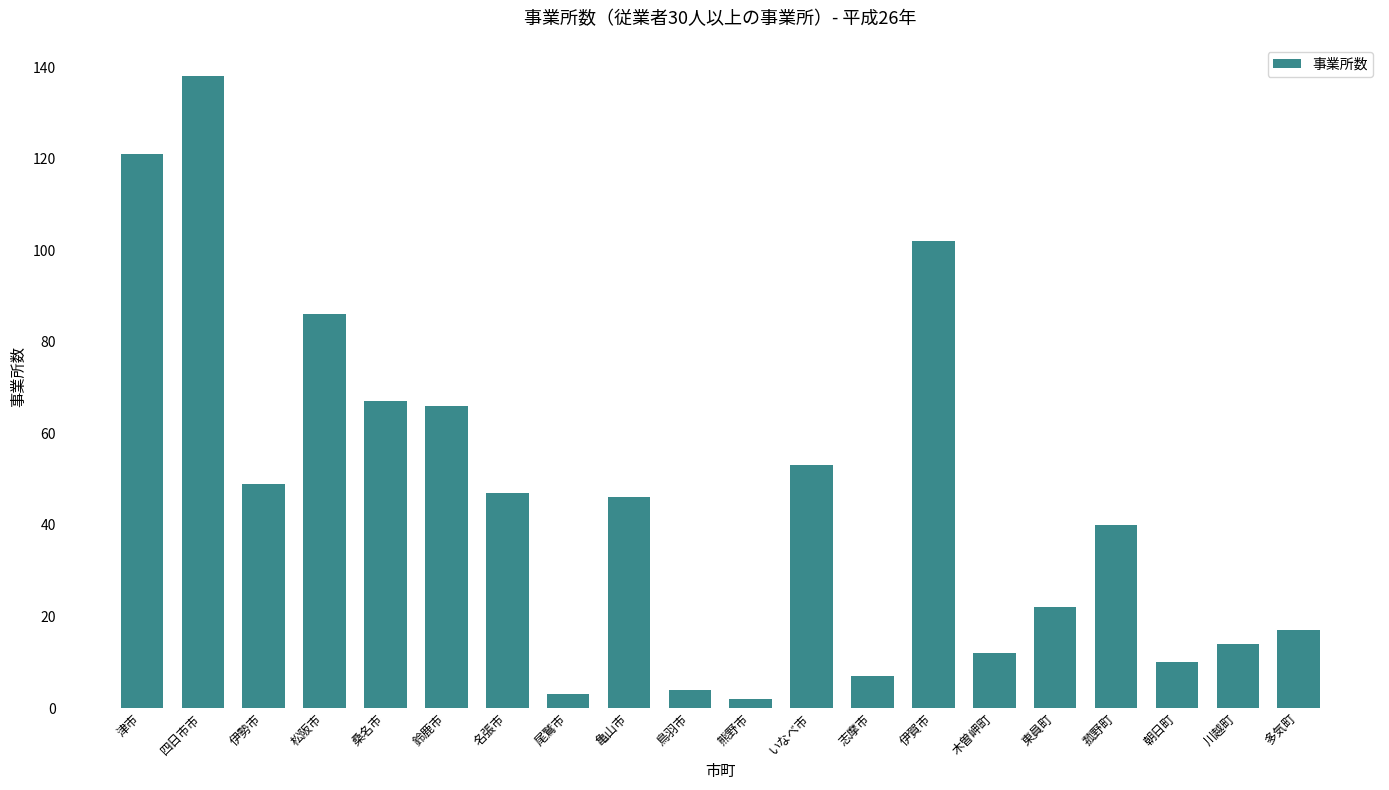

What is the maximum value shown in the chart?

138